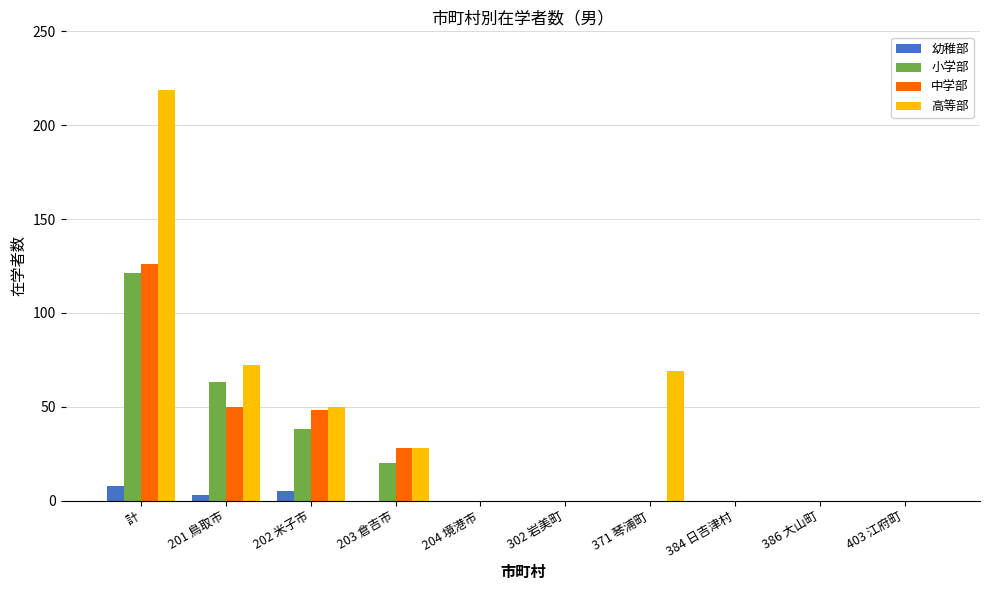

Which category has the highest value in the 小学部 series?

計